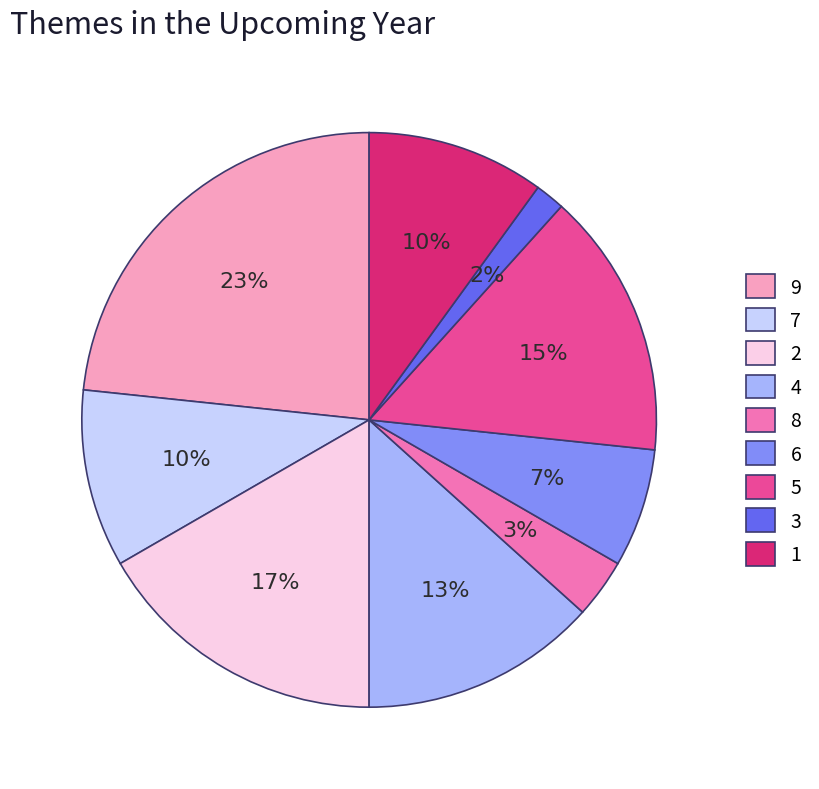

Is it true that 5 is 24% of the pie?

False